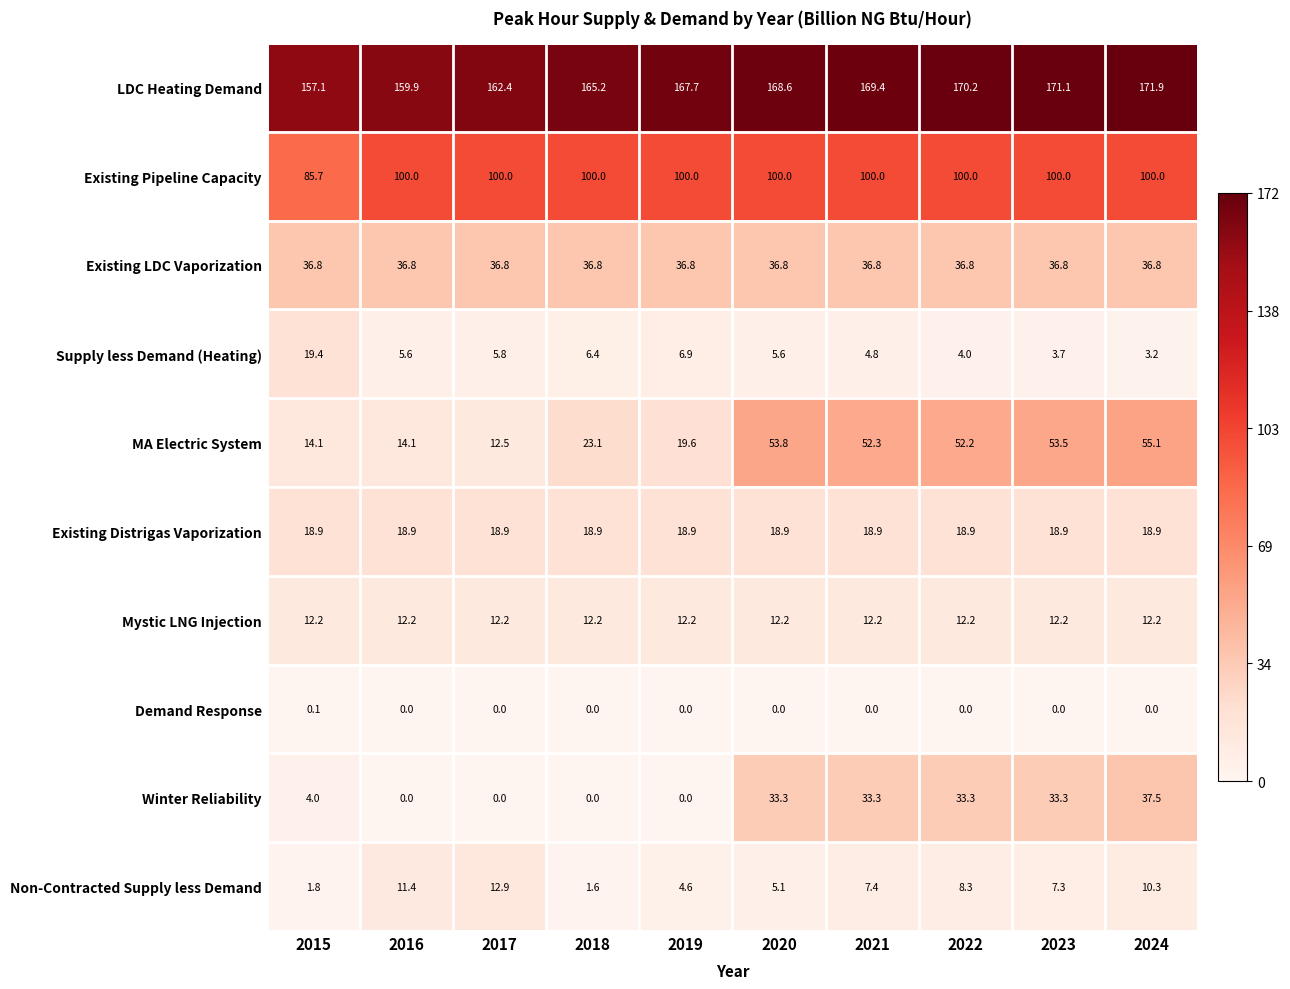

Is it true that Existing LDC Vaporization equals 60.4 at 2016?

False